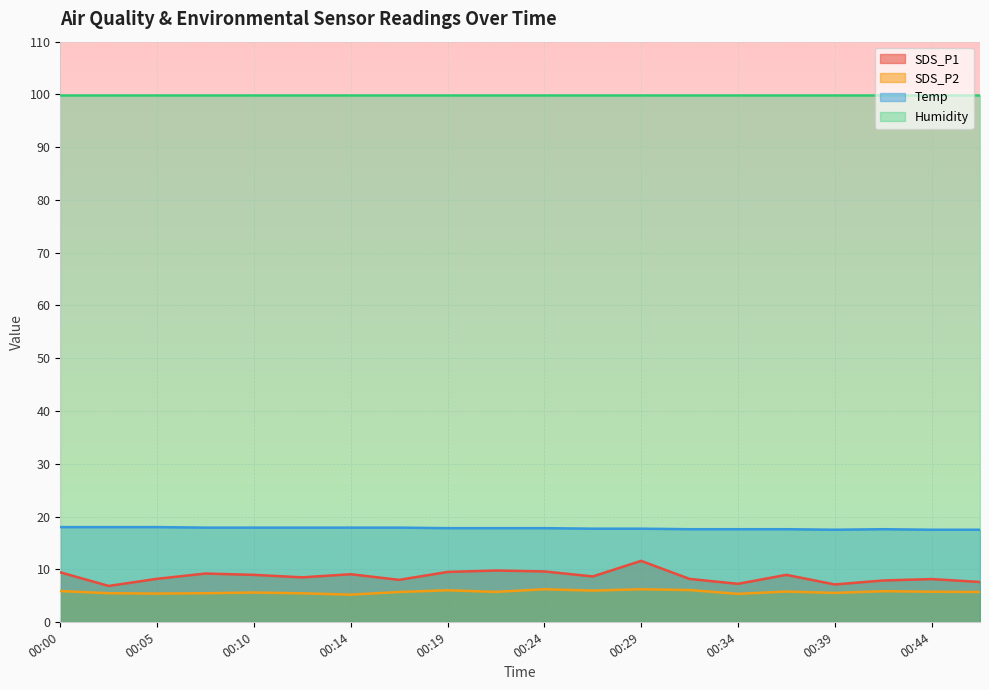

What is the lowest value of the Humidity series?

99.9